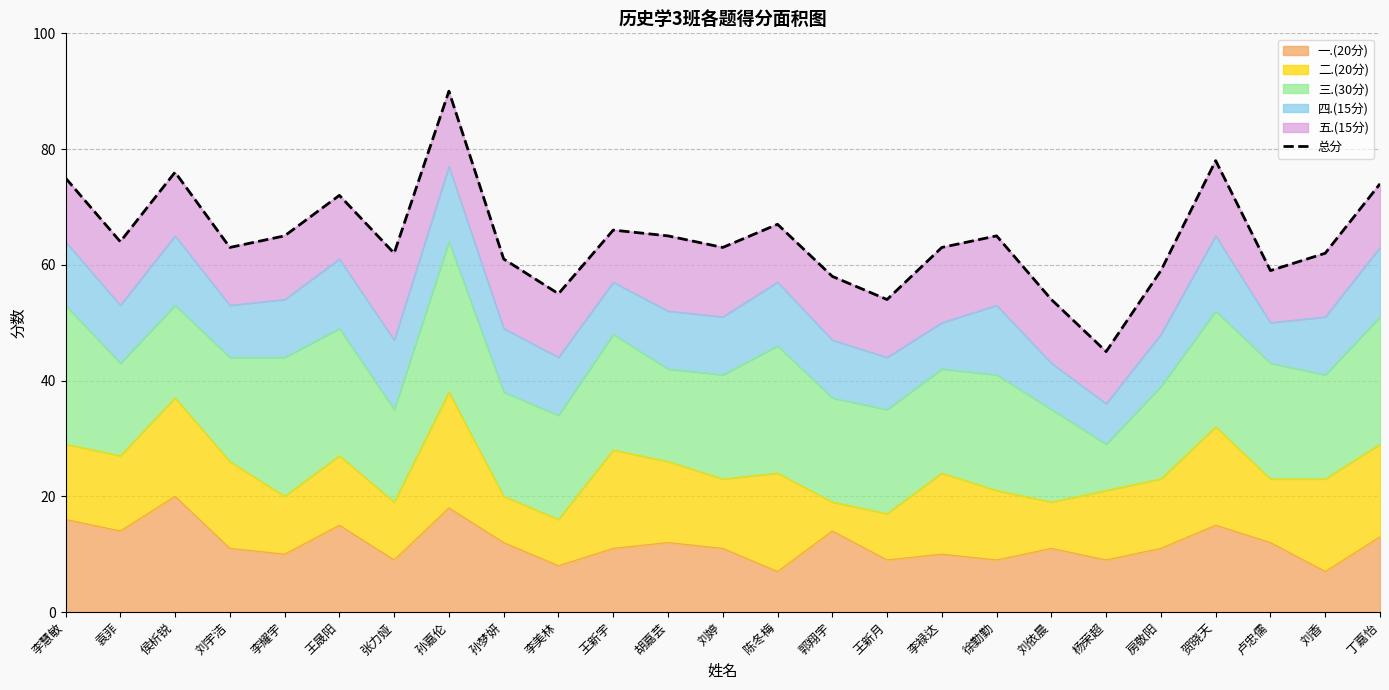

Which label corresponds to the smallest value in the chart?

杨荣超